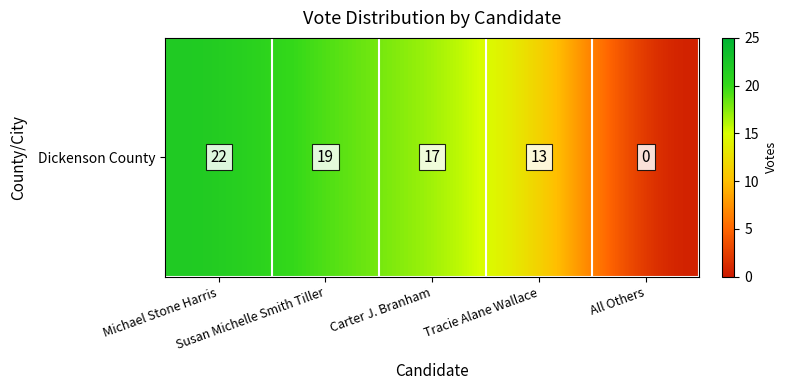

How many categories are shown in the chart?

5